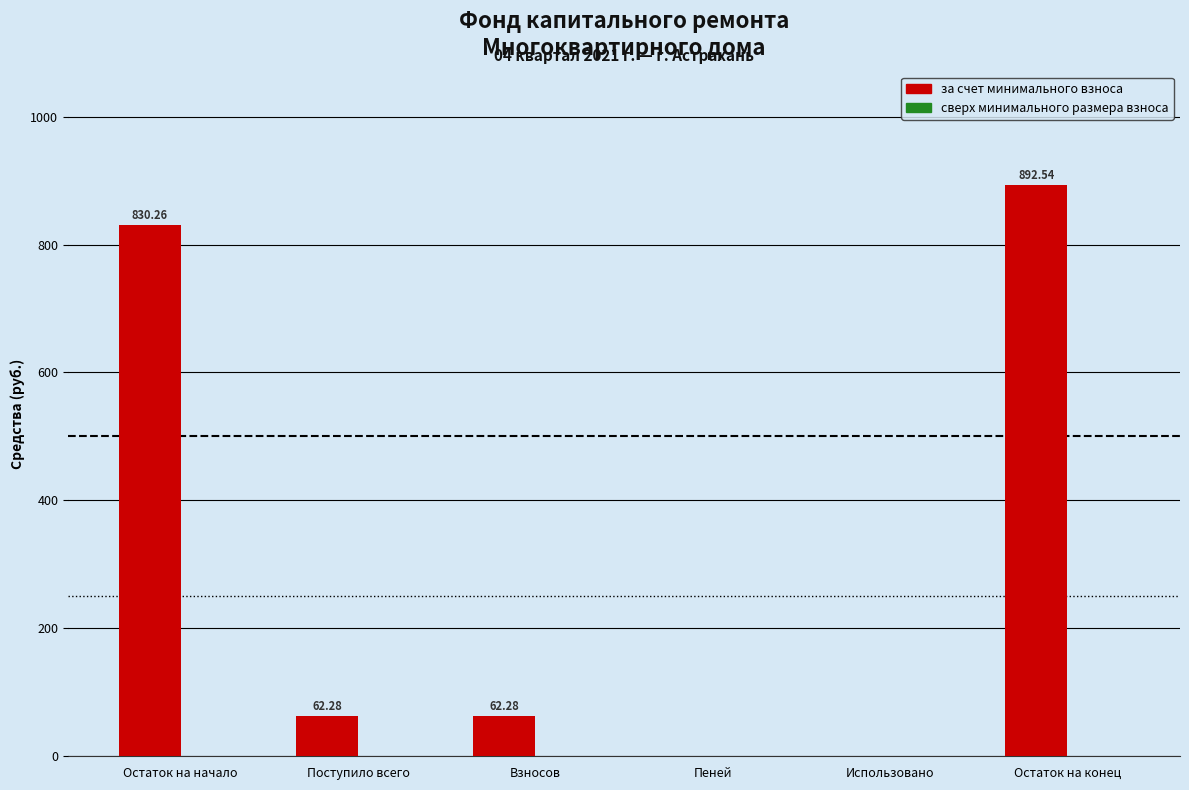

Which label corresponds to the largest value in the chart?

Остаток на конец